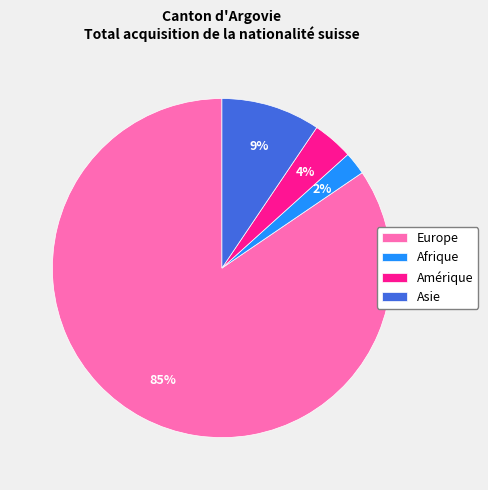

What percentage is the Afrique slice, to the nearest percent?

2%